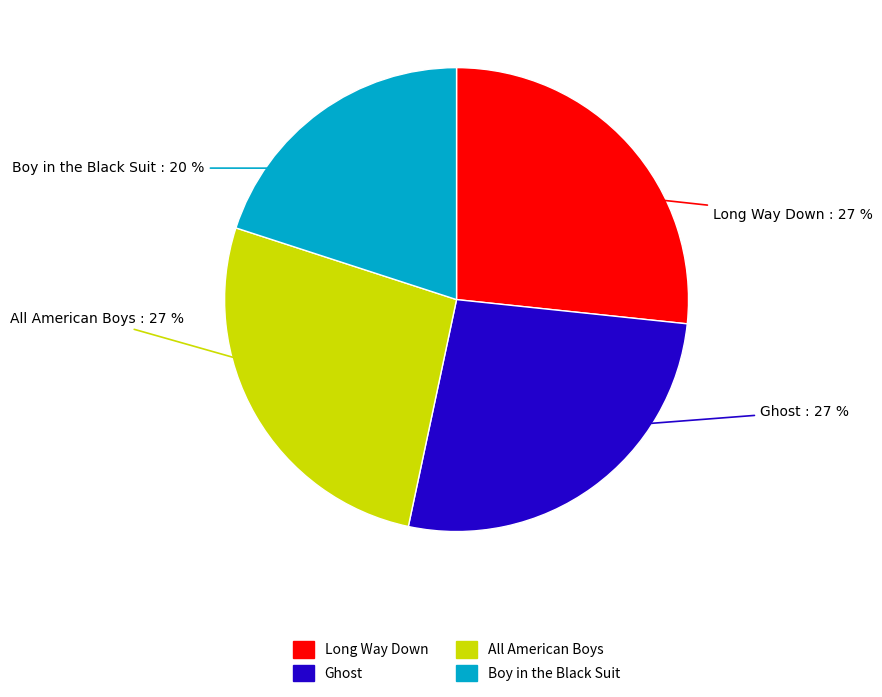

To the nearest percent, what is the difference between the Ghost and Boy in the Black Suit slice percentages?

7%